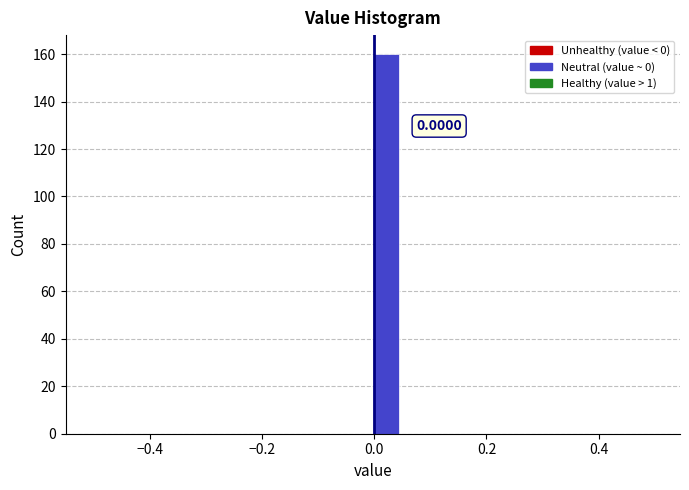

Read against the x-axis, roughly where is the centre of the tallest bar?

0.02